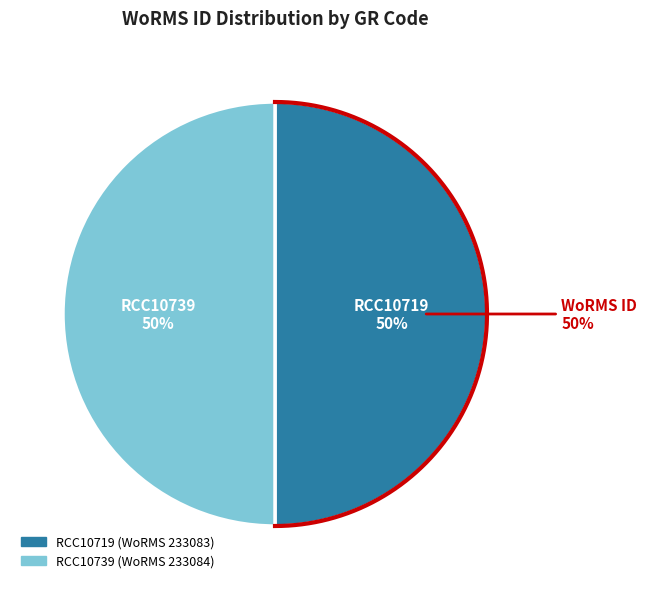

Rank the categories by value from lowest to highest.

RCC10719, RCC10739